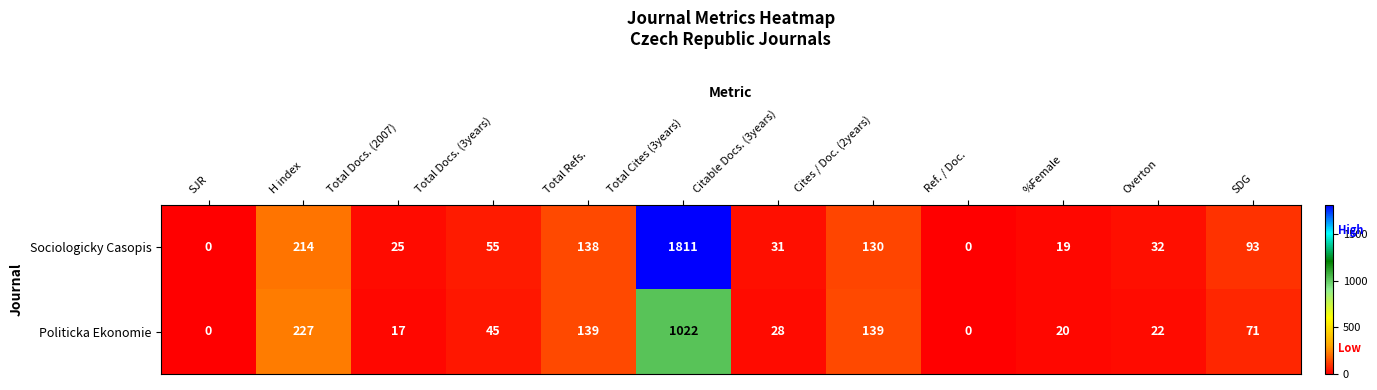

Which series has the largest total across all categories?

Sociologicky Casopis